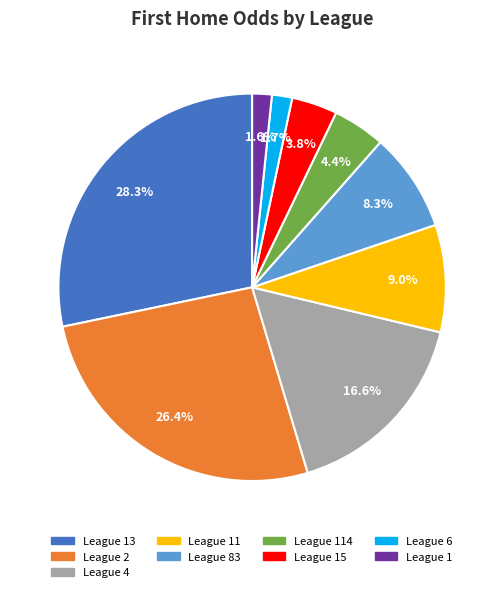

Is there any slice that represents more than half of the pie?

No